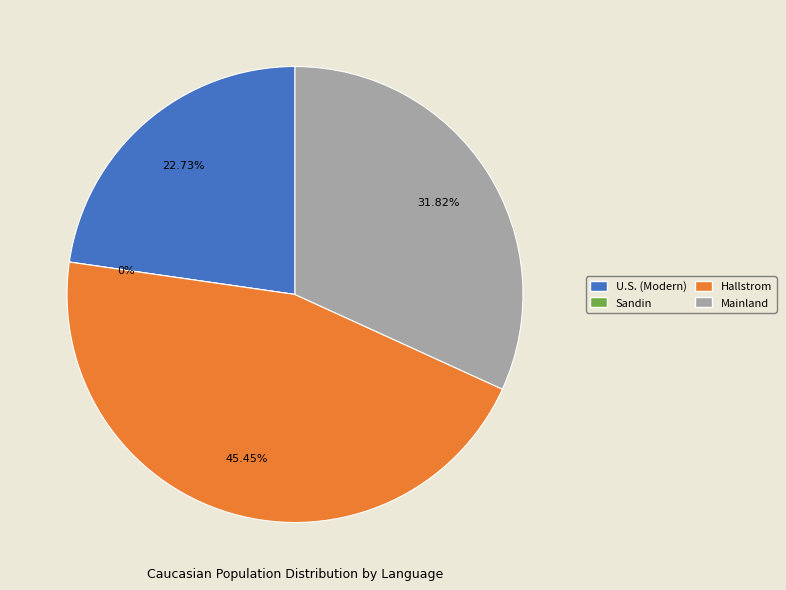

Is Mainland the majority of the pie?

No